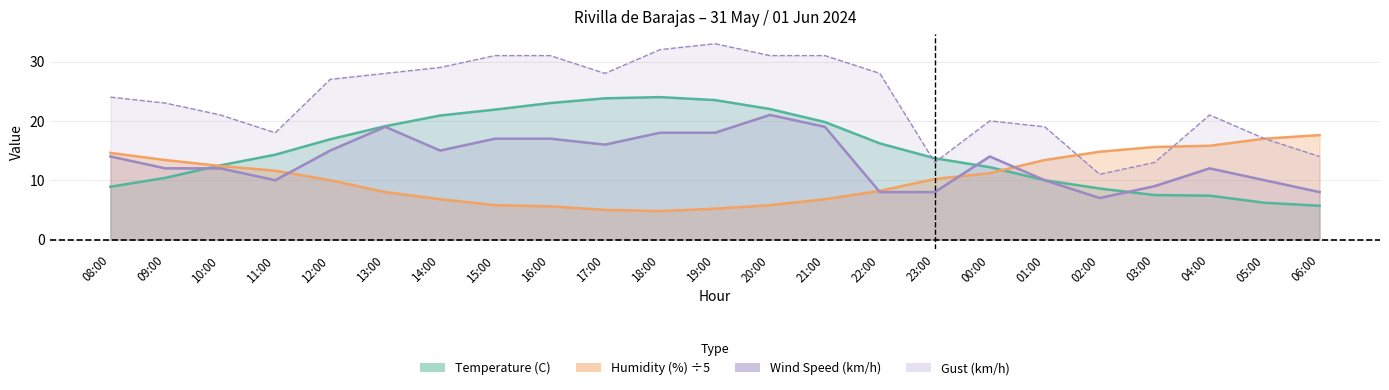

What is the difference between the Temperature (C) values at 12:00 and 04:00?

9.5